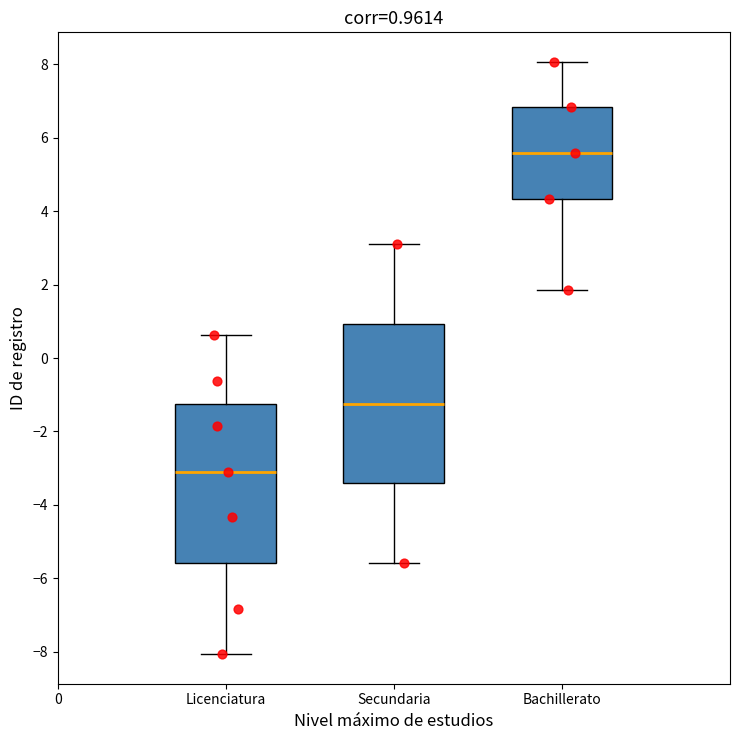

Which box has the lowest median line?

Licenciatura